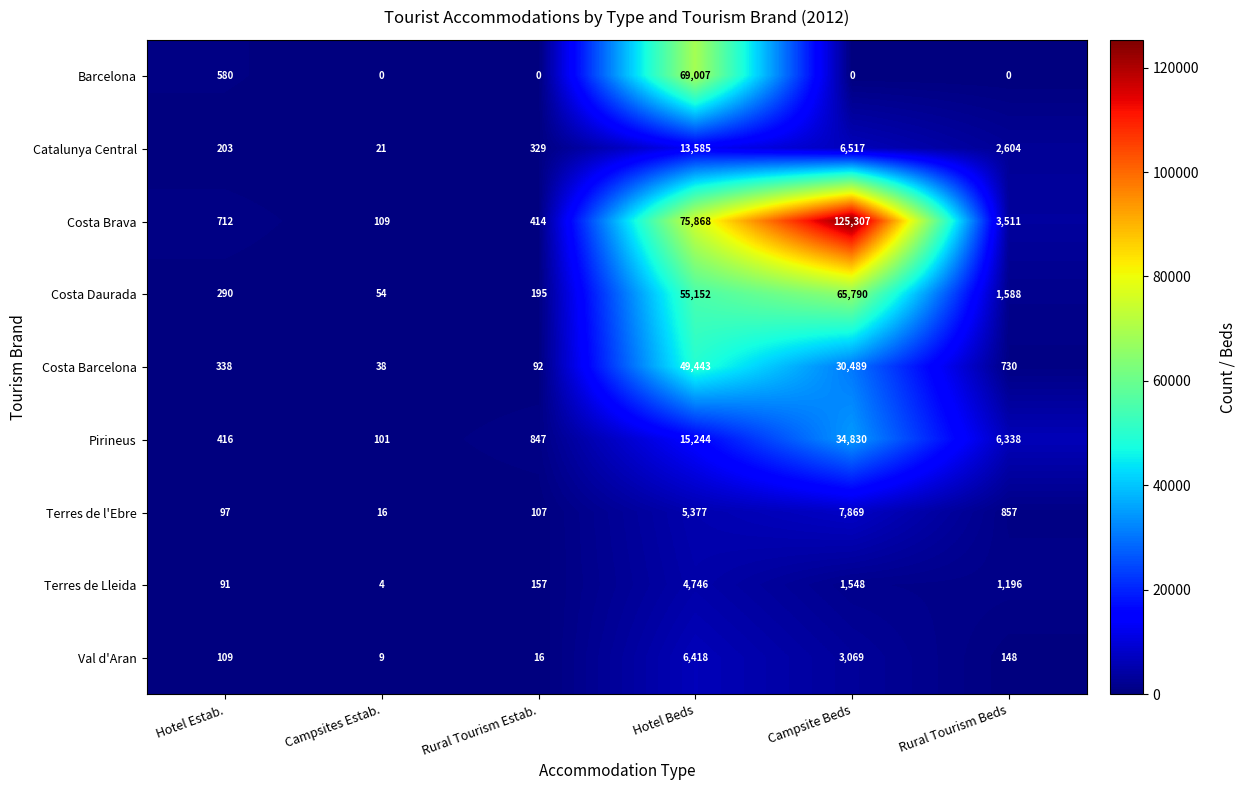

Which series has the largest total across all categories?

Costa Brava